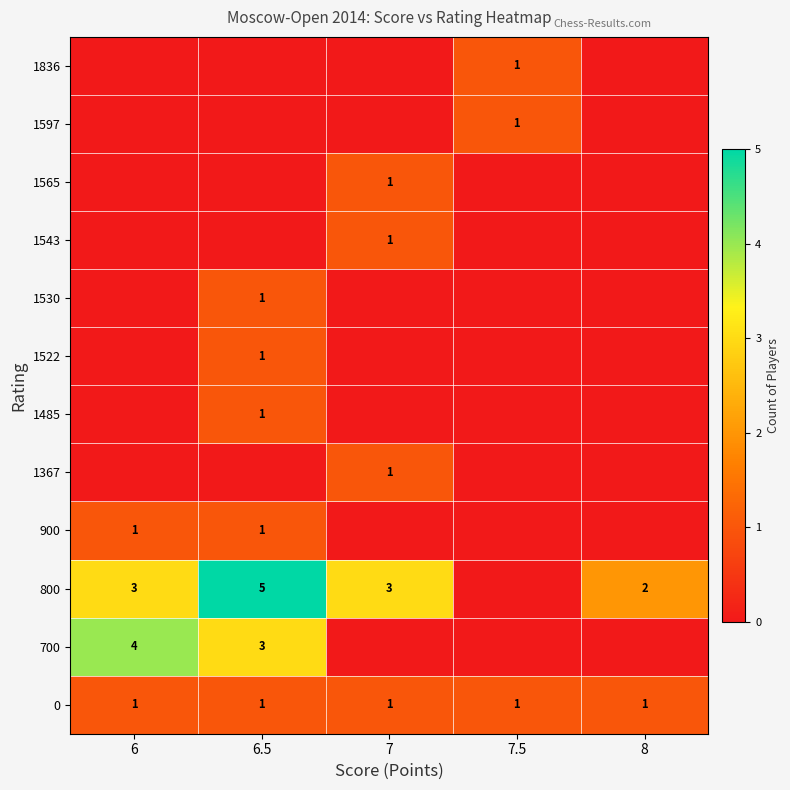

True or false: 1485 has a value of 1 at 6.5.

True